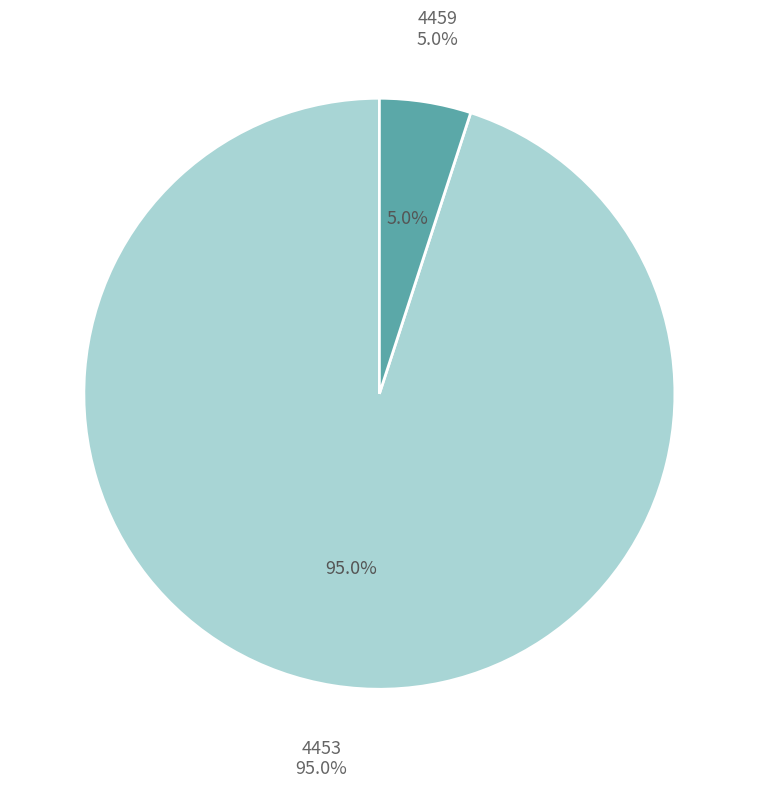

The 4453 slice represents 99% of the pie. True or false?

False